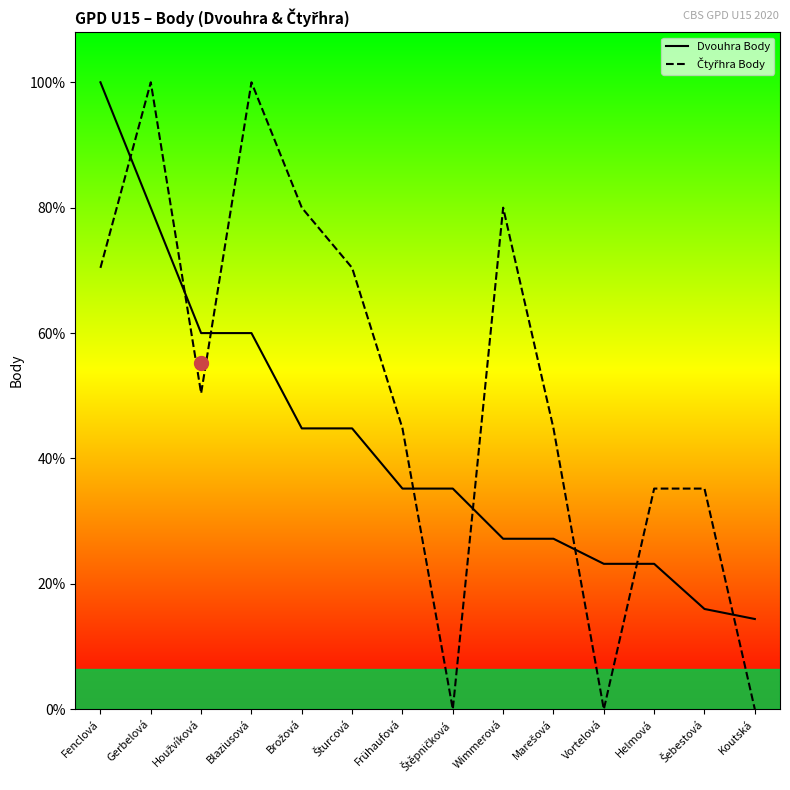

True or false: Dvouhra Body and Čtyřhra Body intersect in this chart.

True